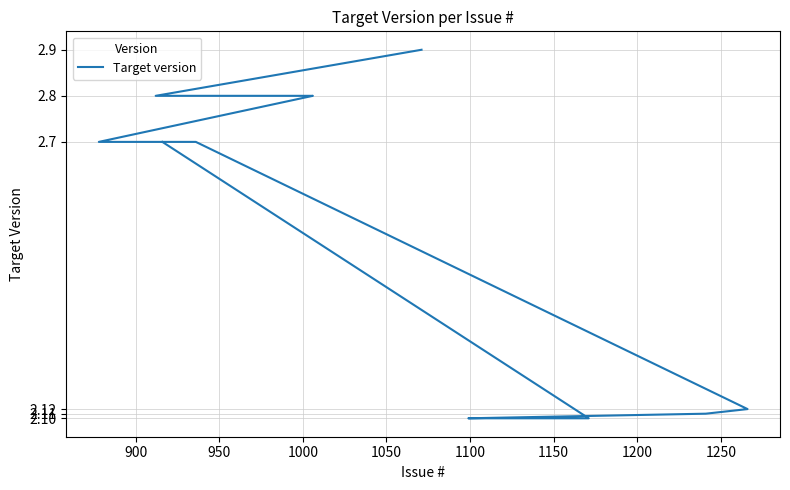

What is the label of the 2nd point from the left?

900